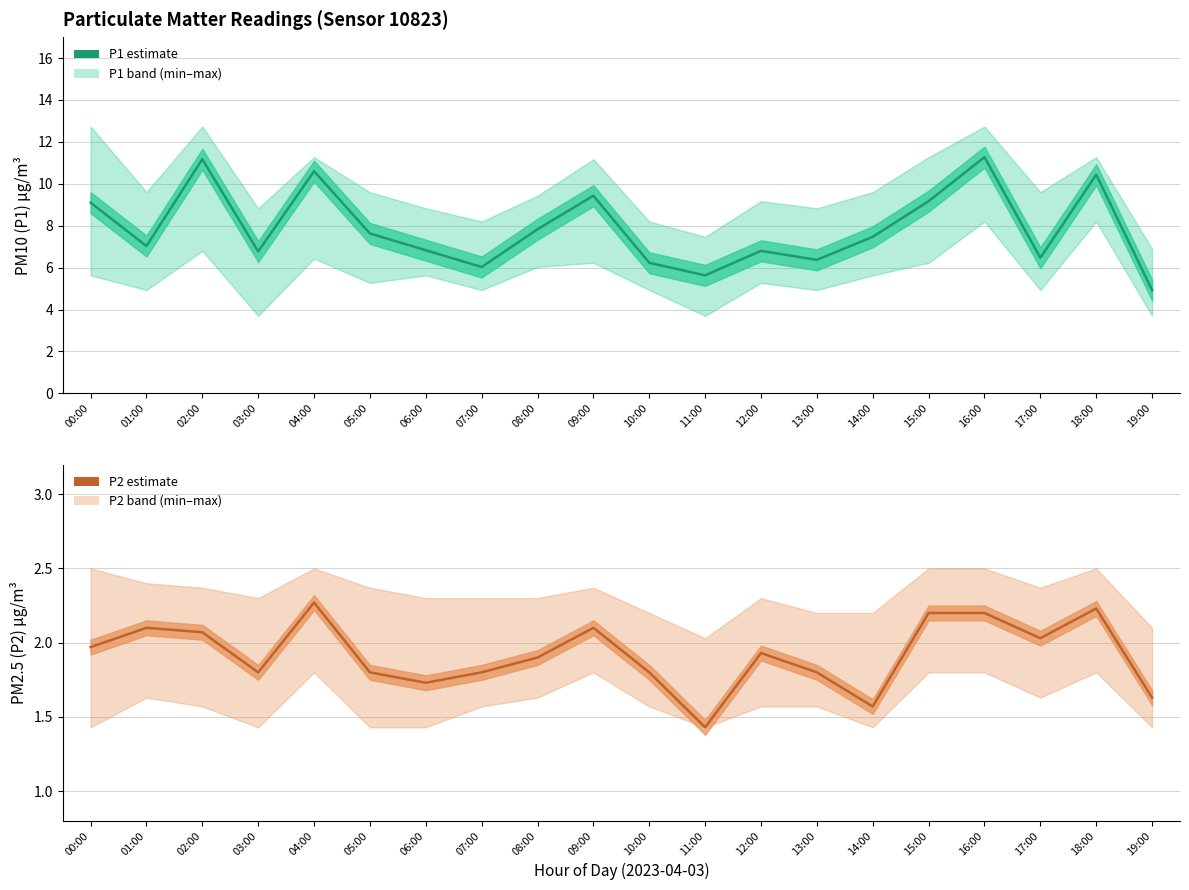

Does the chart have visible grid lines?

Yes